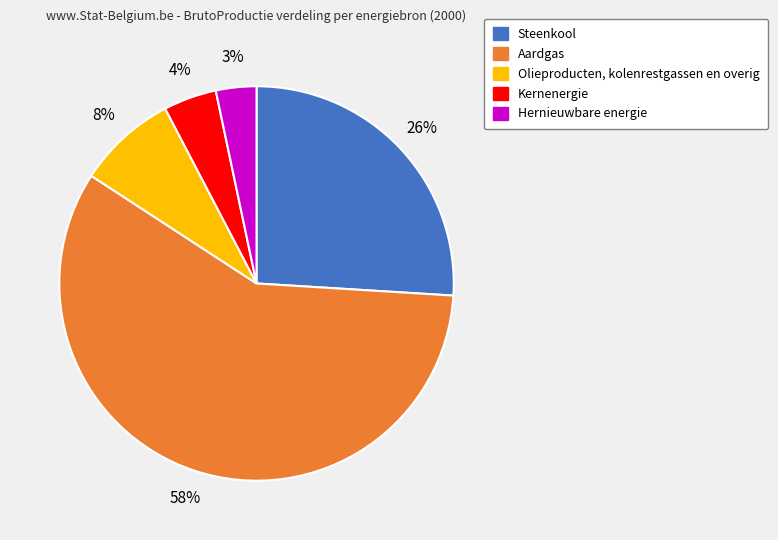

To the nearest percent, what is the average slice percentage?

20%